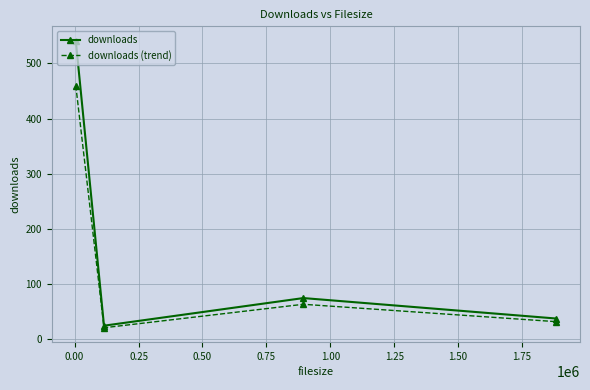

Which series has the largest total across all categories?

downloads